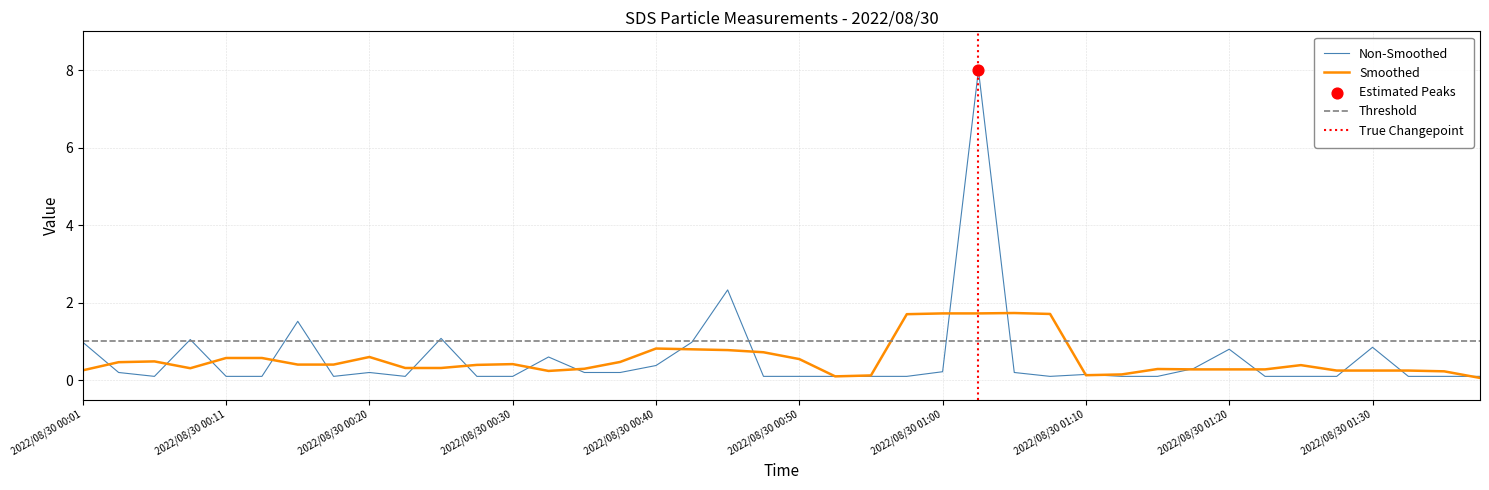

True or false: Non-Smoothed has a value of 0.4 at 2022/08/30 00:40.

True